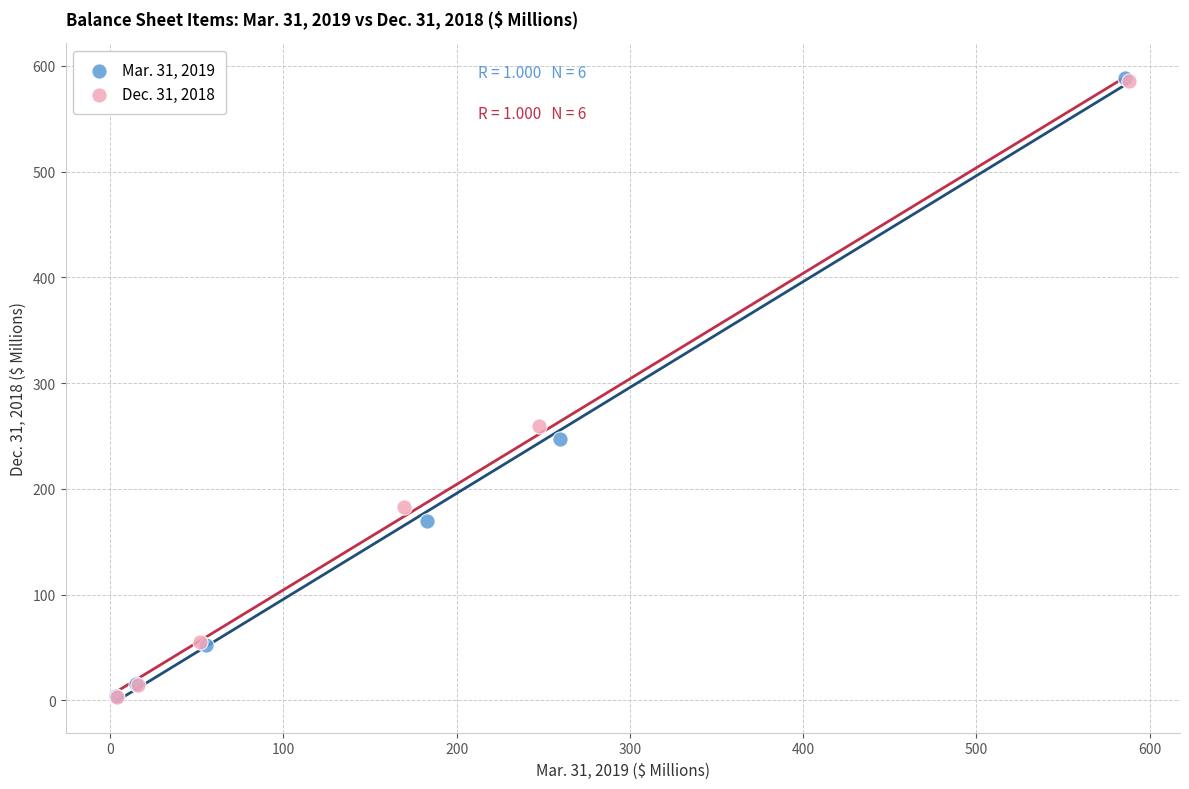

What are all the series names shown in the legend?

Mar. 31, 2019, Dec. 31, 2018